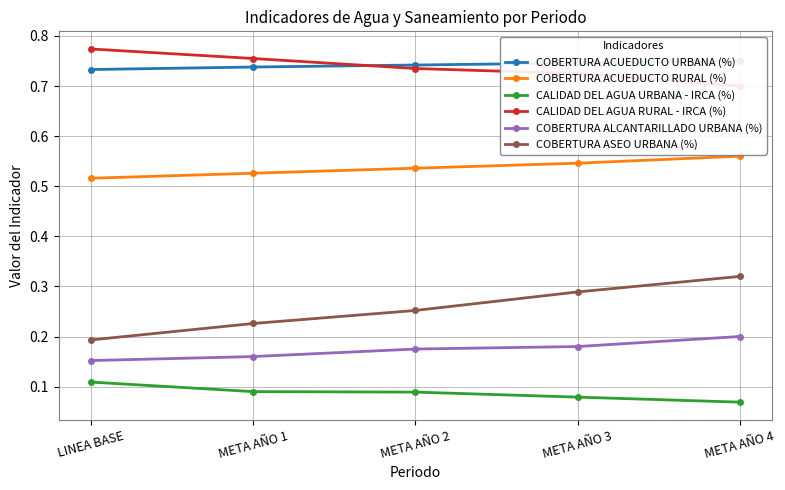

What is the sum of the COBERTURA ACUEDUCTO RURAL (%) values at META AÑO 4 and META AÑO 3?

1.1